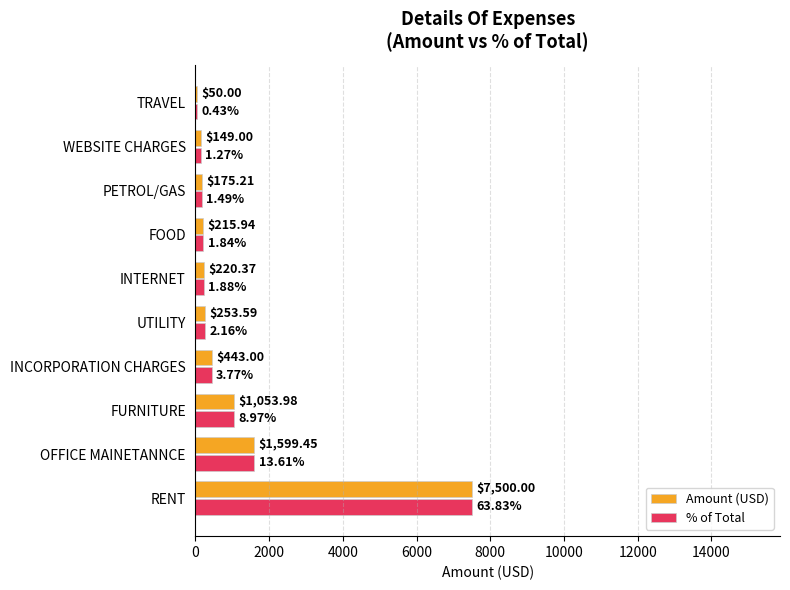

Which category has the highest value in the Amount (USD) series?

RENT